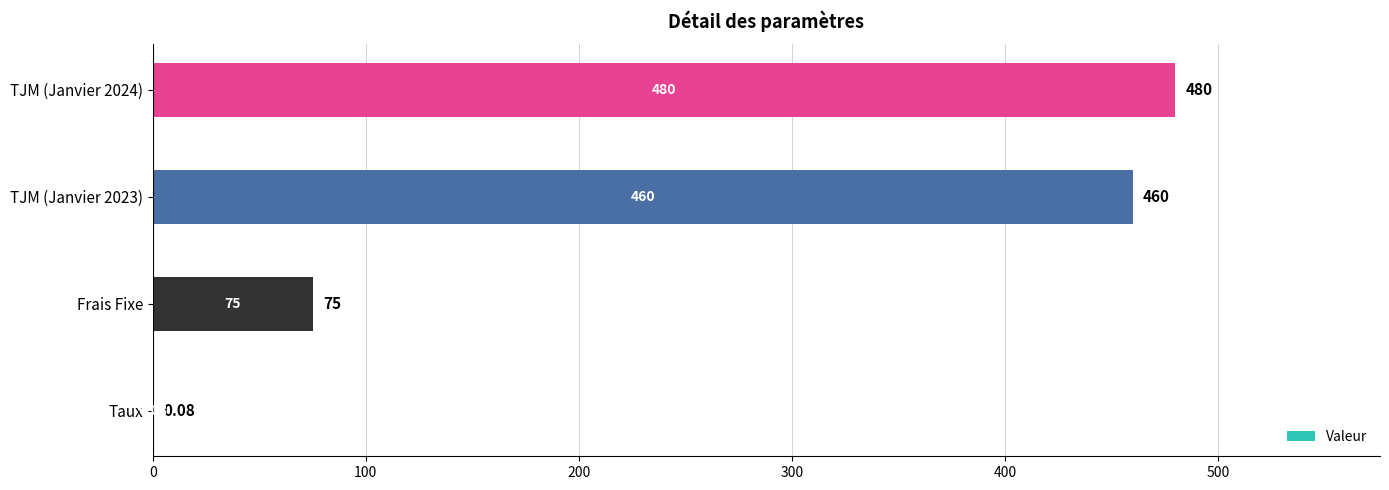

What is the sum of the values at Frais Fixe and TJM (Janvier 2024)?

555.0